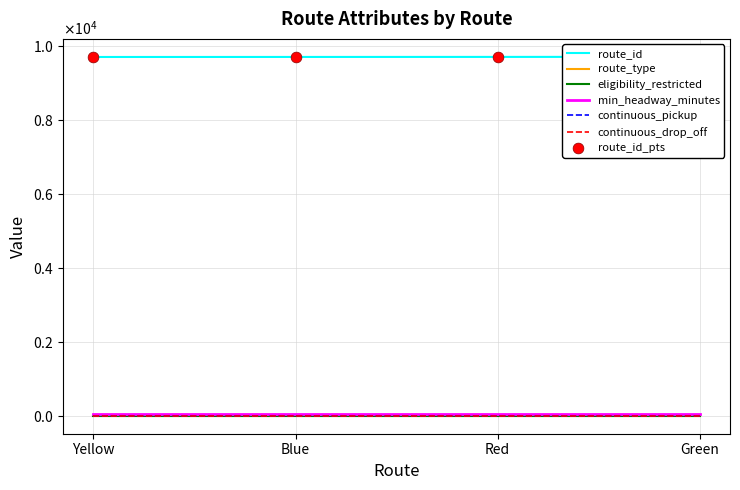

What is the total value across all series at Yellow?

9775